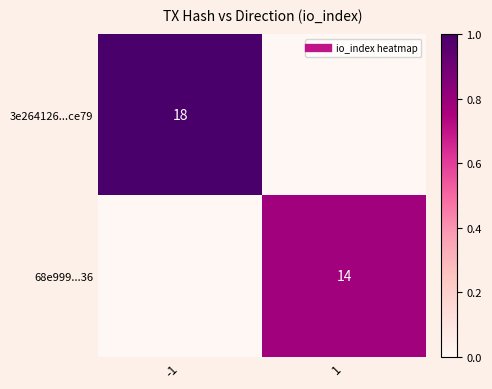

How many values in the 68e999...36 series exceed 0?

1